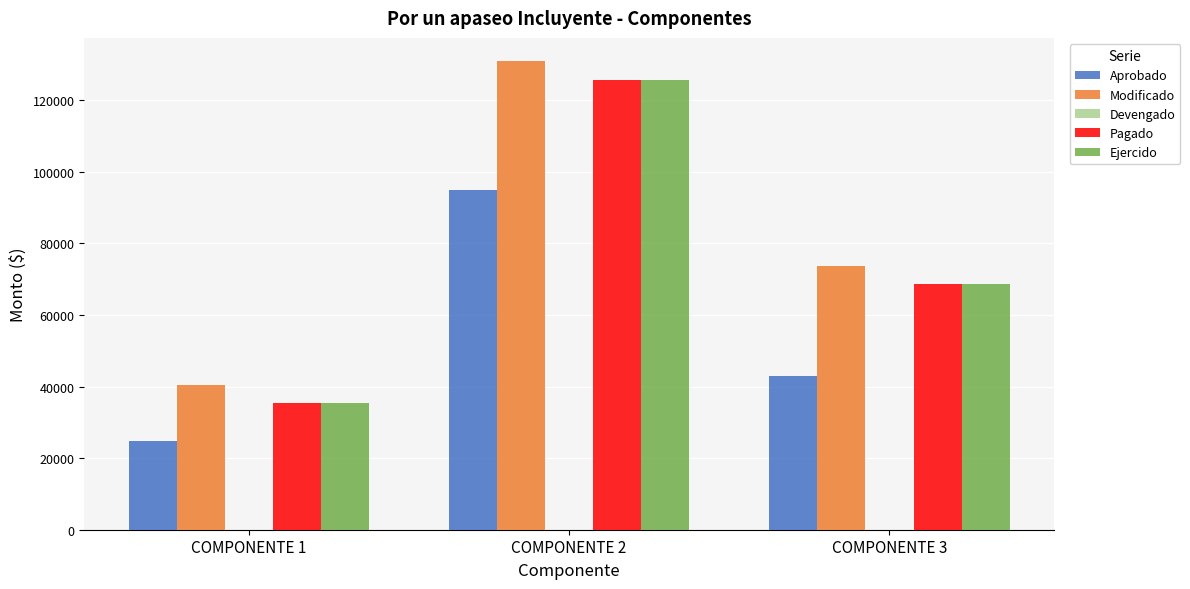

Reading right to left, transcribe all the data shown in this chart.

Aprobado: COMPONENTE 3=42864.2	COMPONENTE 2=94898.8	COMPONENTE 1=24670.0
Modificado: COMPONENTE 3=73737.7	COMPONENTE 2=130898.8	COMPONENTE 1=40574.5
Pagado: COMPONENTE 3=68787.0	COMPONENTE 2=125799.3	COMPONENTE 1=35404.8
Ejercido: COMPONENTE 3=68787.0	COMPONENTE 2=125799.3	COMPONENTE 1=35404.8